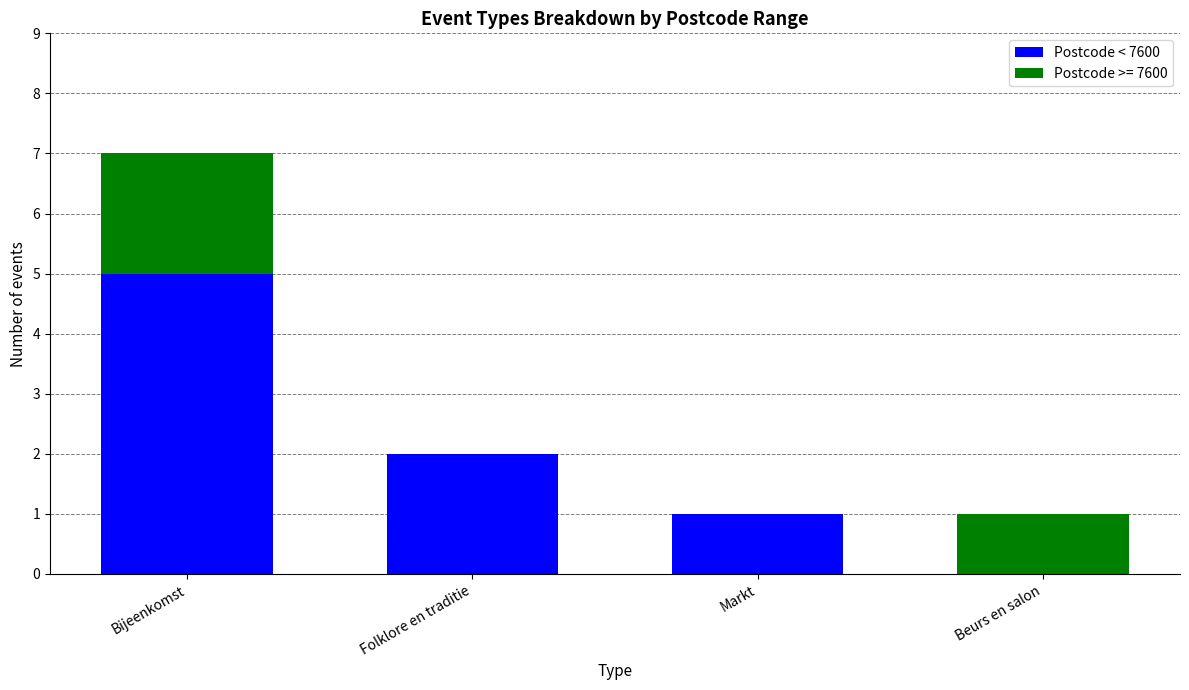

Reading right to left, list the values for the Postcode < 7600 series.

Beurs en salon=0	Markt=1	Folklore en traditie=2	Bijeenkomst=5